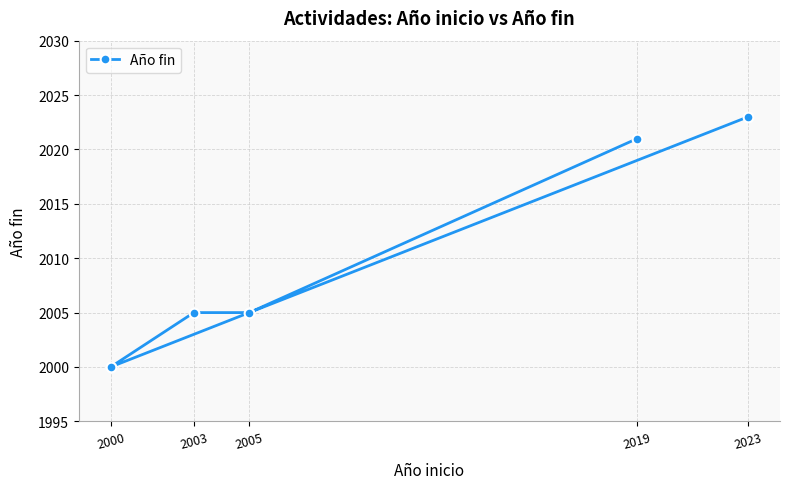

How many distinct data groups are displayed?

1